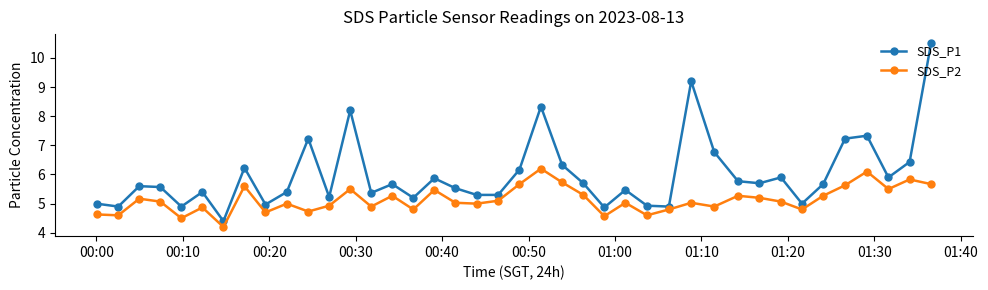

What is the greatest value displayed?

10.5